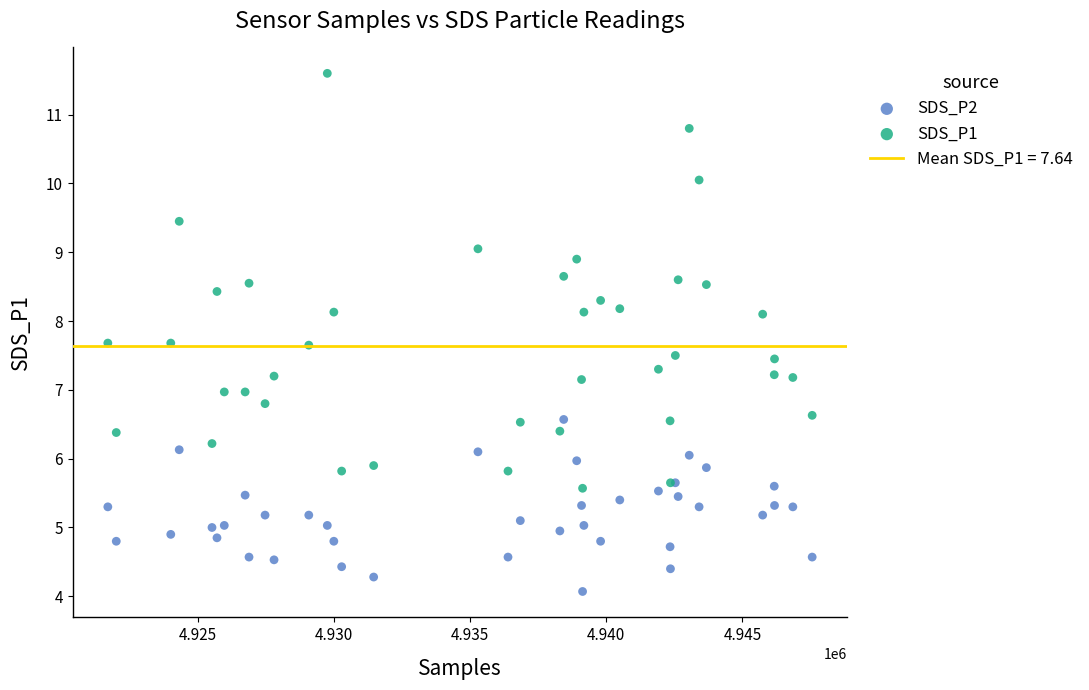

Which series has the widest spread of Y values?

SDS_P1